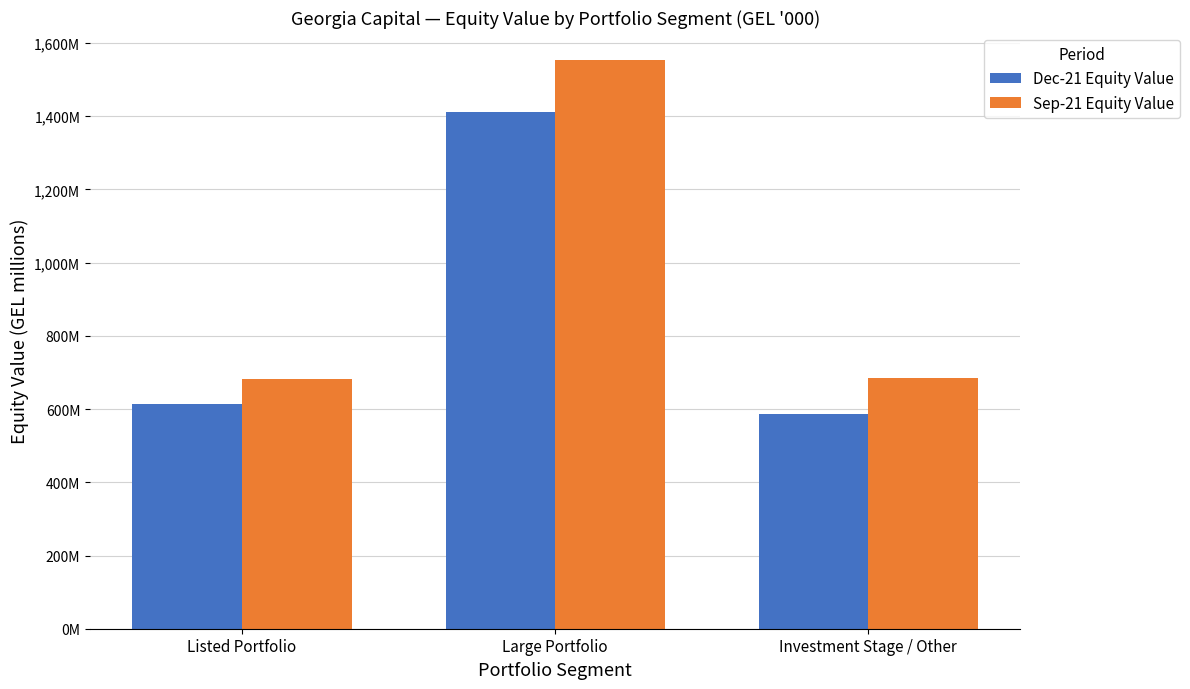

What is the label of the 2nd bar from the right?

Large Portfolio